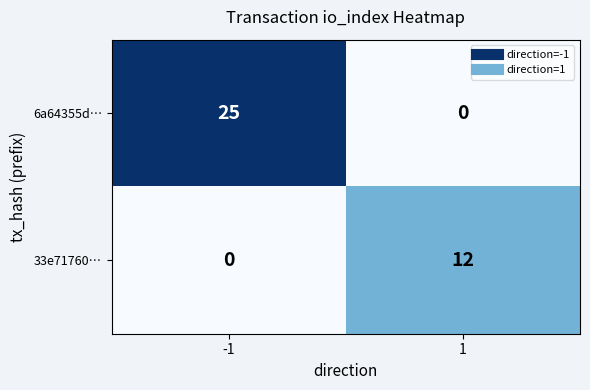

Read the 33e71760… value at 1, to the nearest 10.

10